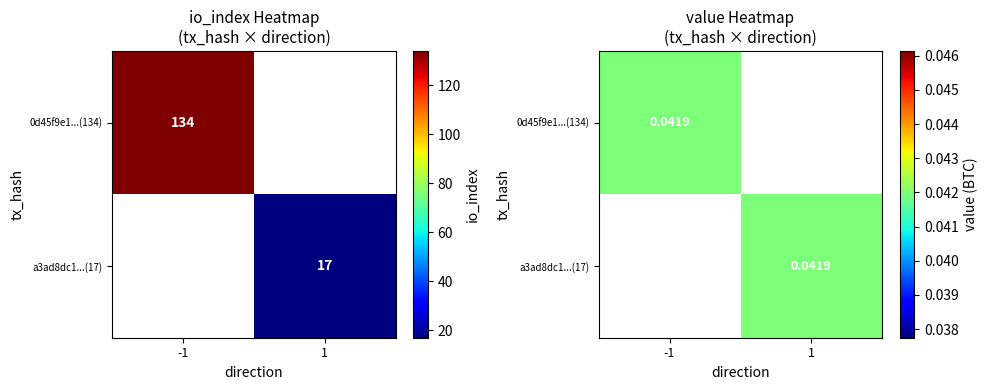

Count the number of data series in this chart.

2